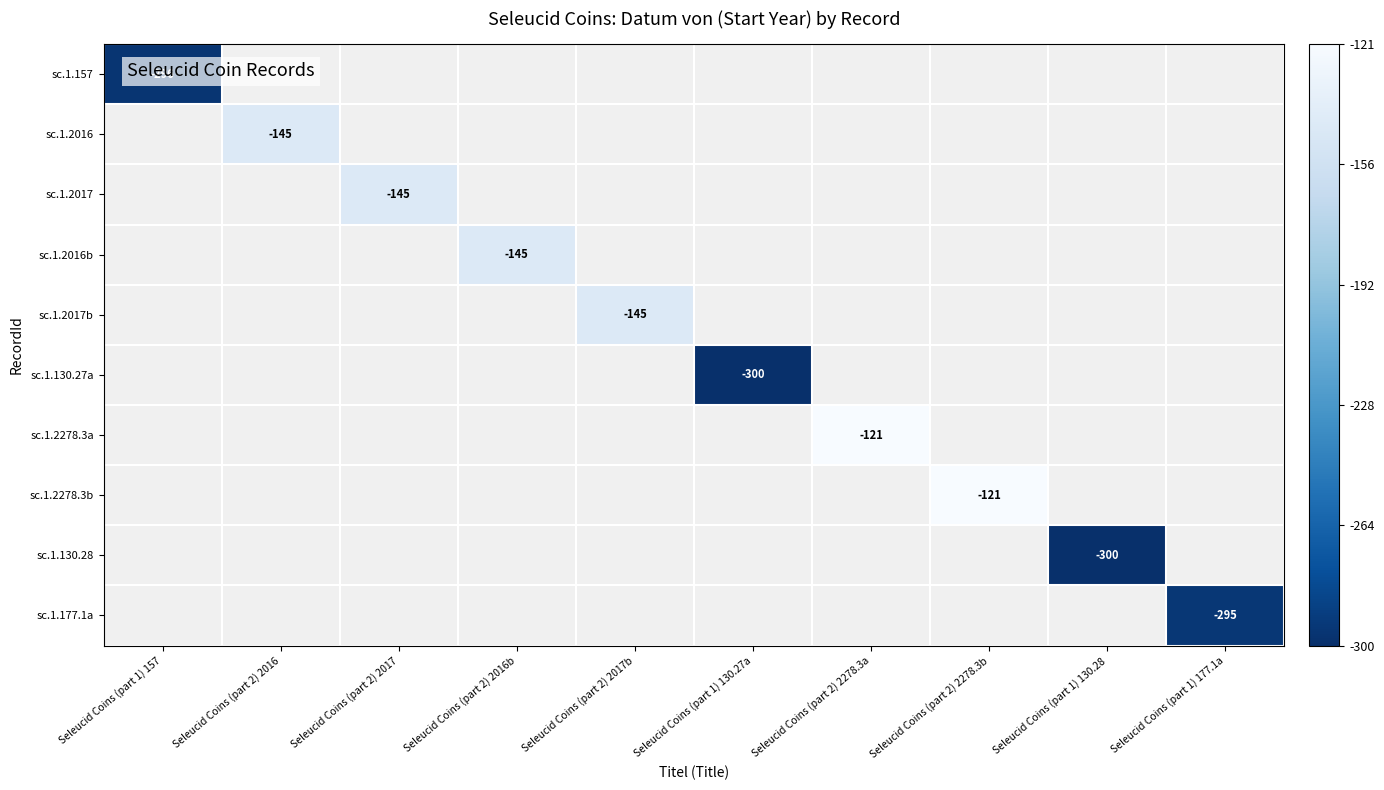

Read the sc.1.177.1a value at Seleucid Coins (part 1) 177.1a.

-295.0